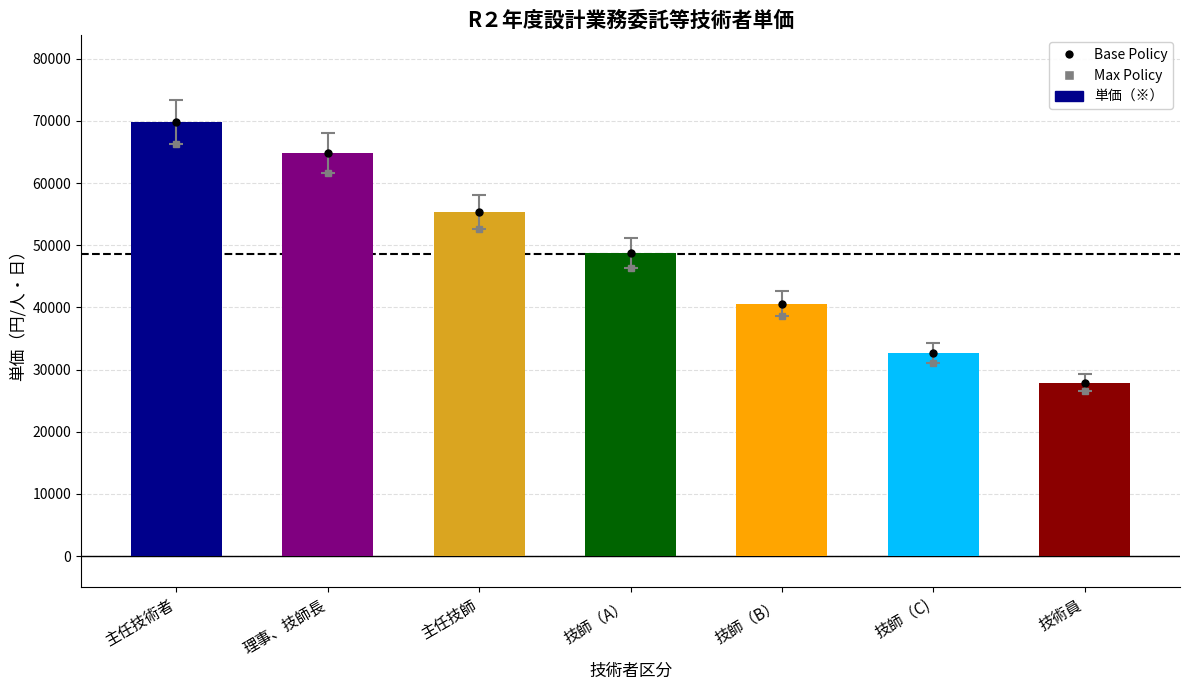

Read the value at 技師（C).

32700